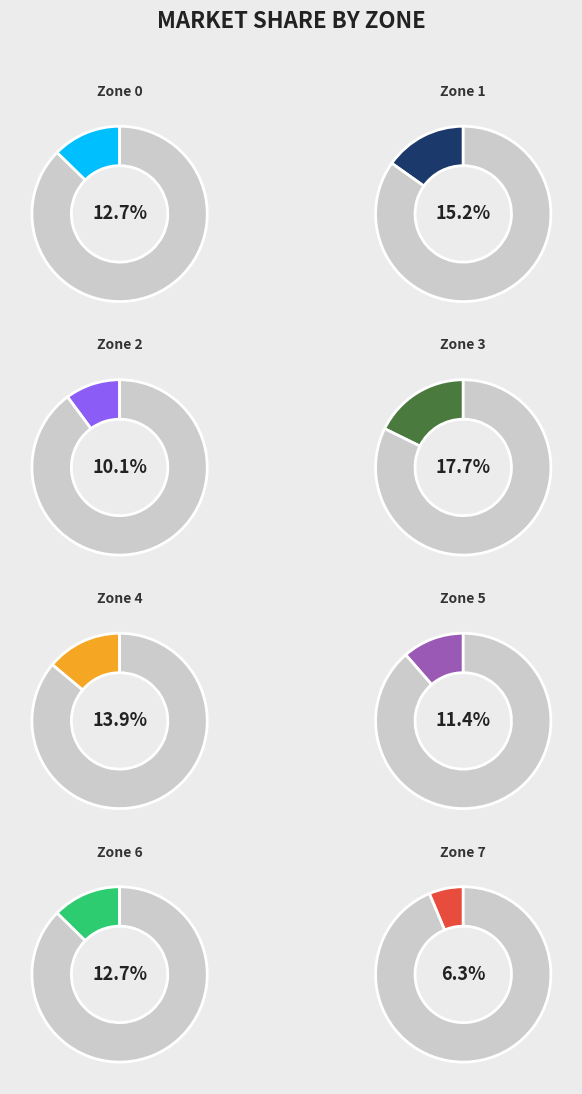

Is it true that Zone 2 is 1% of the pie?

False